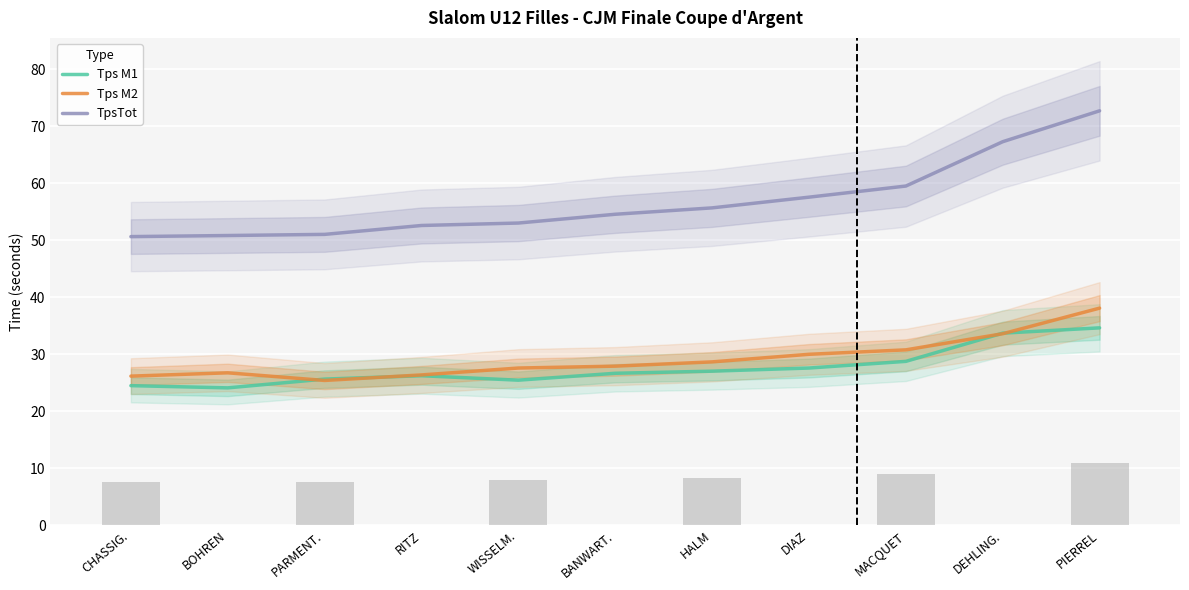

What are all the series names shown in the legend?

Tps M1, Tps M2, TpsTot